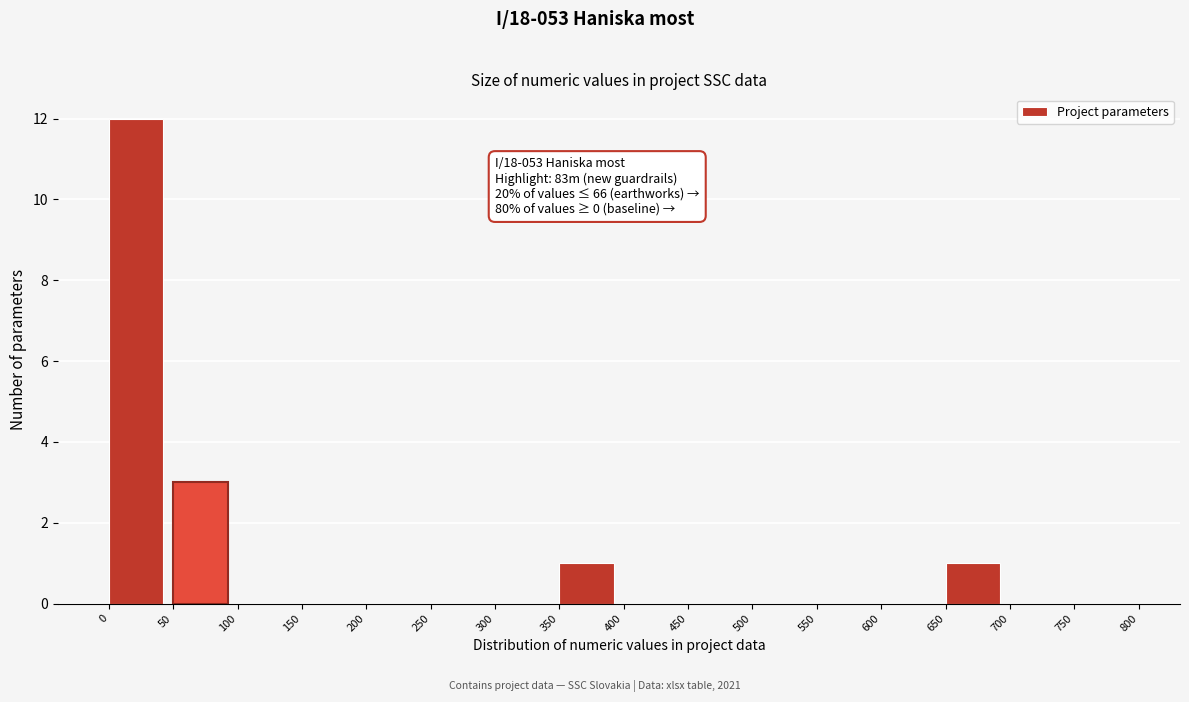

Which range on the x-axis has the tallest bar?

0 to 50